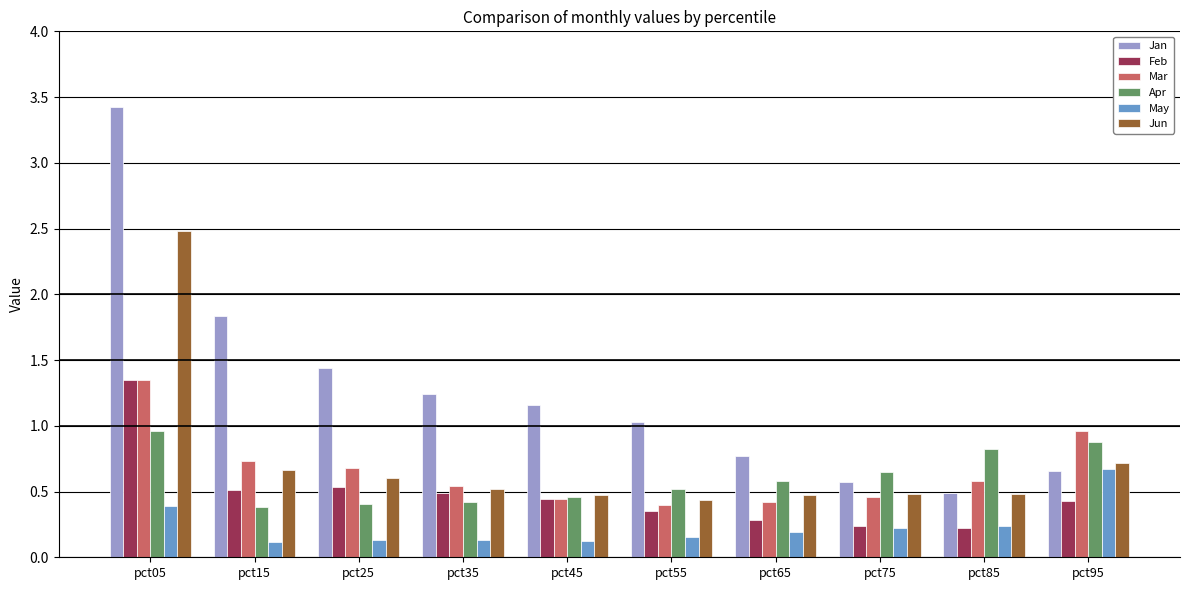

The Apr series shows 0.4 at pct15. True or false?

True